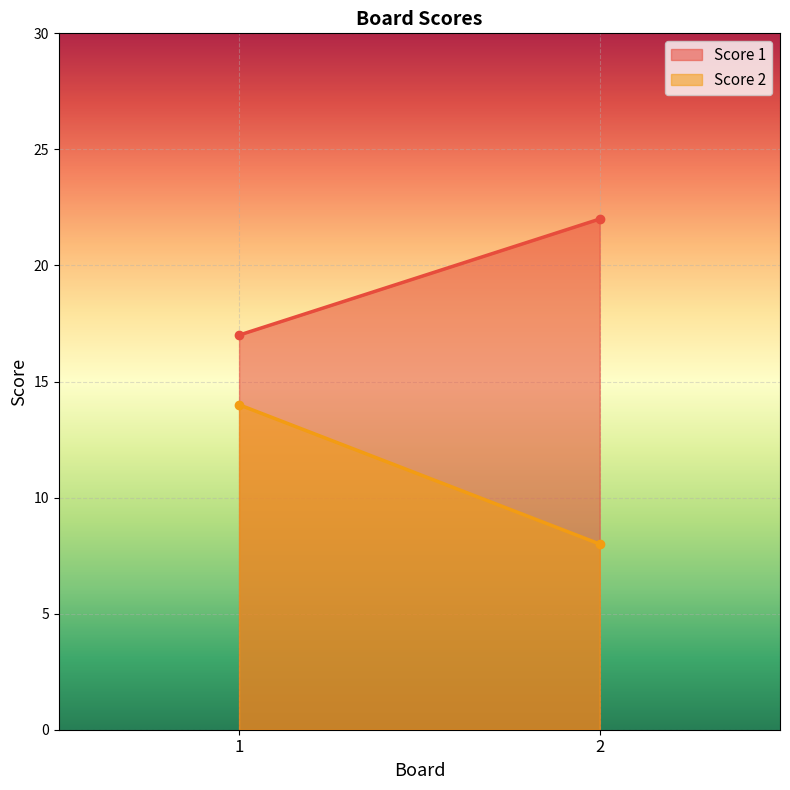

Is it true that Score 2 equals 14 at 1?

True